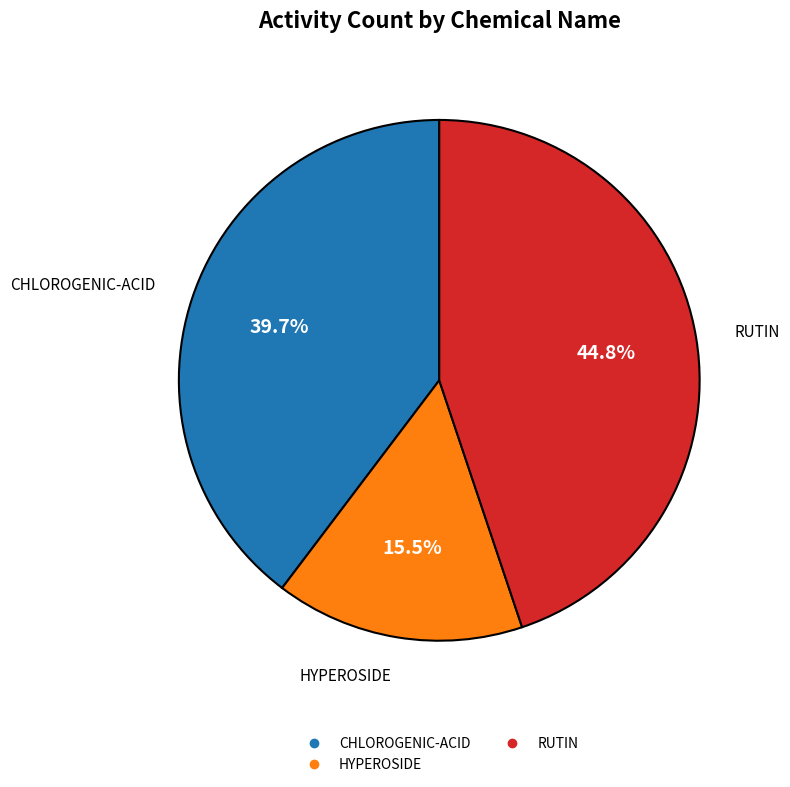

Does any single category account for the majority?

No